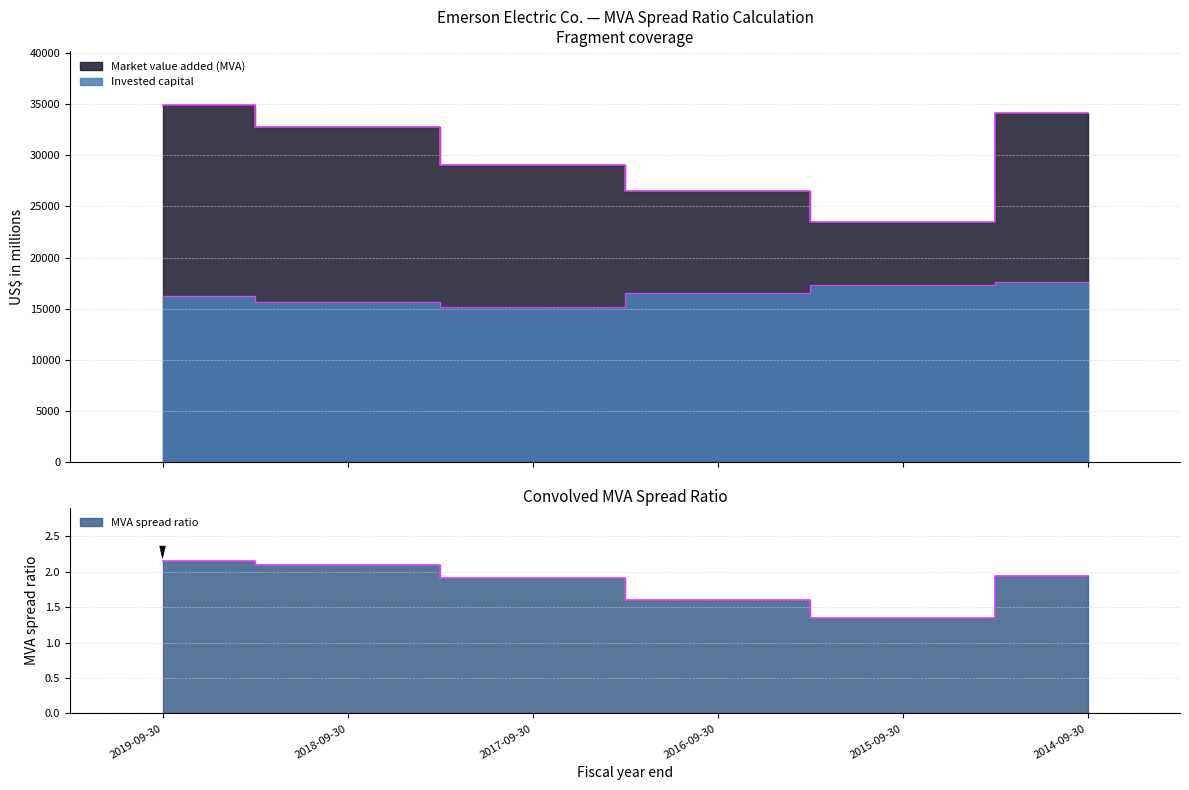

What is the average value of the Market value added (MVA) series?

30143.3